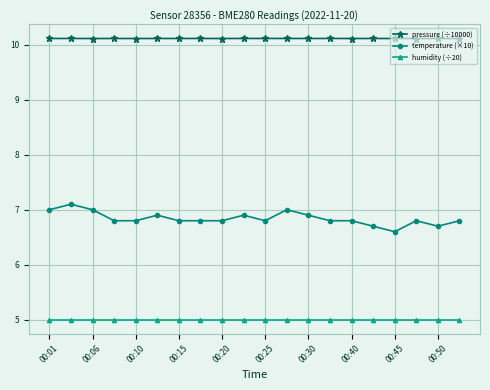

Which series has the widest spread of values?

temperature (×10)